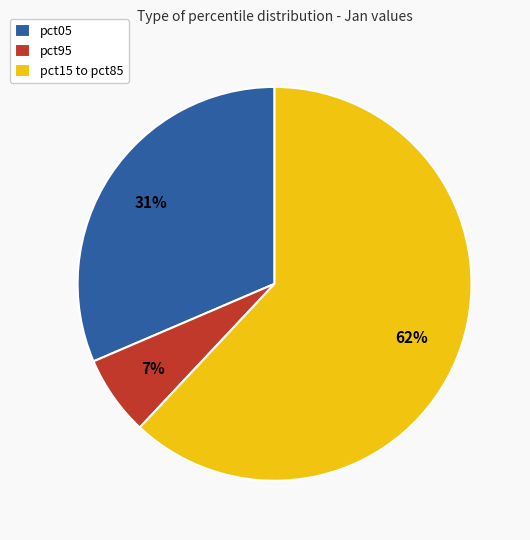

To the nearest percent, what portion does pct05 represent?

31%